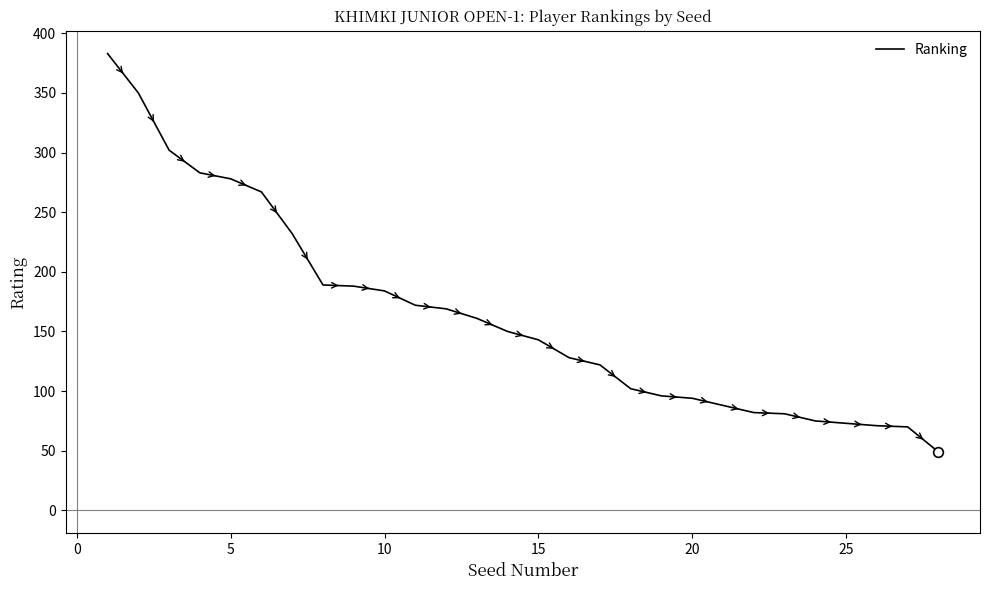

What is the difference between the maximum and minimum values?

334